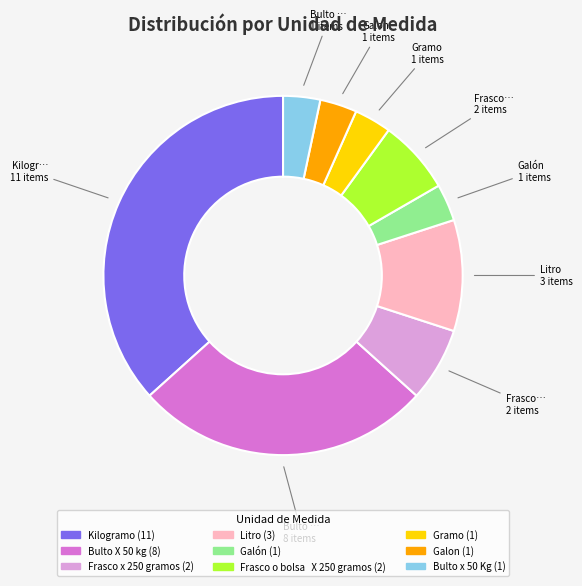

Is it true that Gramo is 15% of the pie?

False